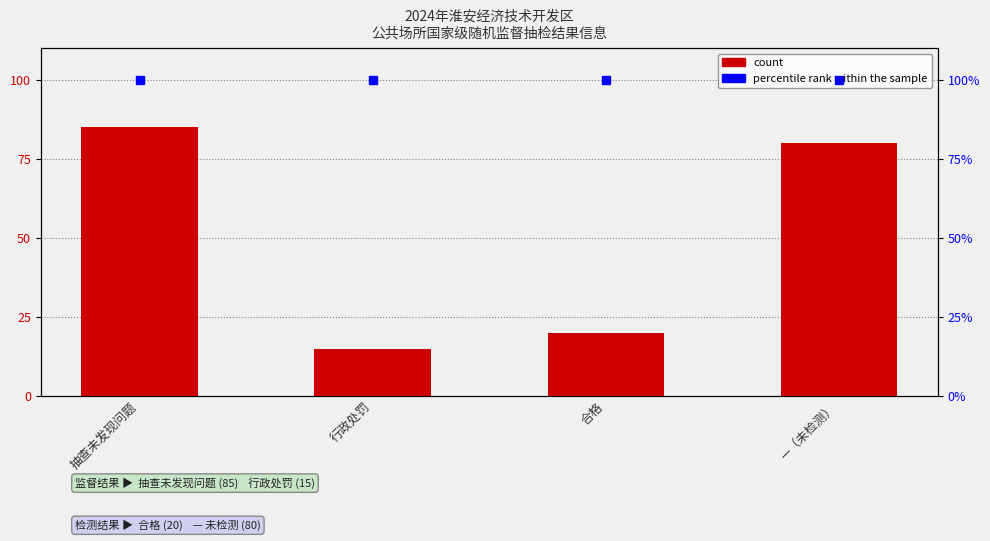

Which has a higher value, —（未检测） or 行政处罚?

—（未检测）